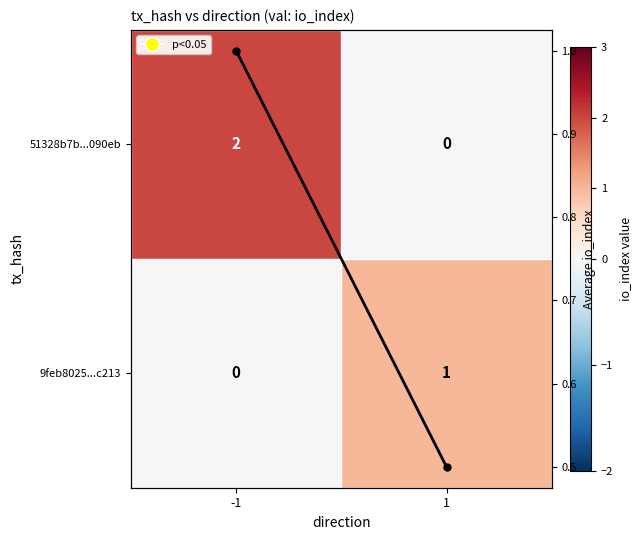

The 9feb8025...c213 series shows 1.0 at 1. True or false?

True